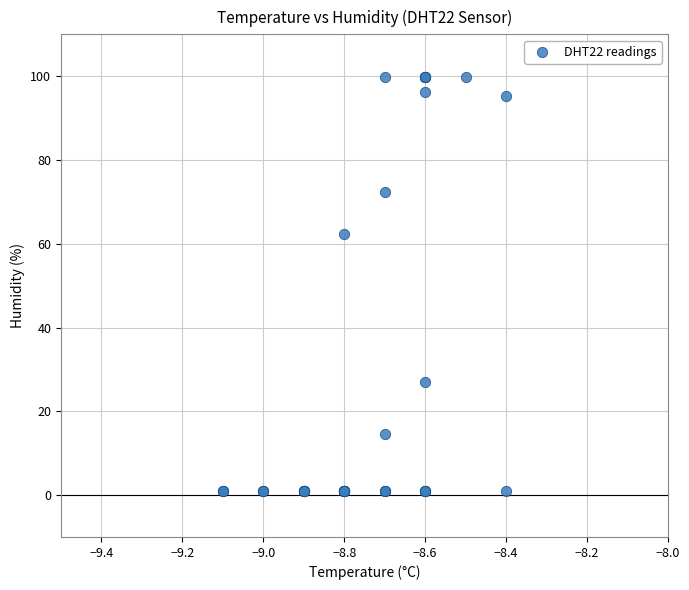

What Y value in the scatter plot is closest to 50?

62.4